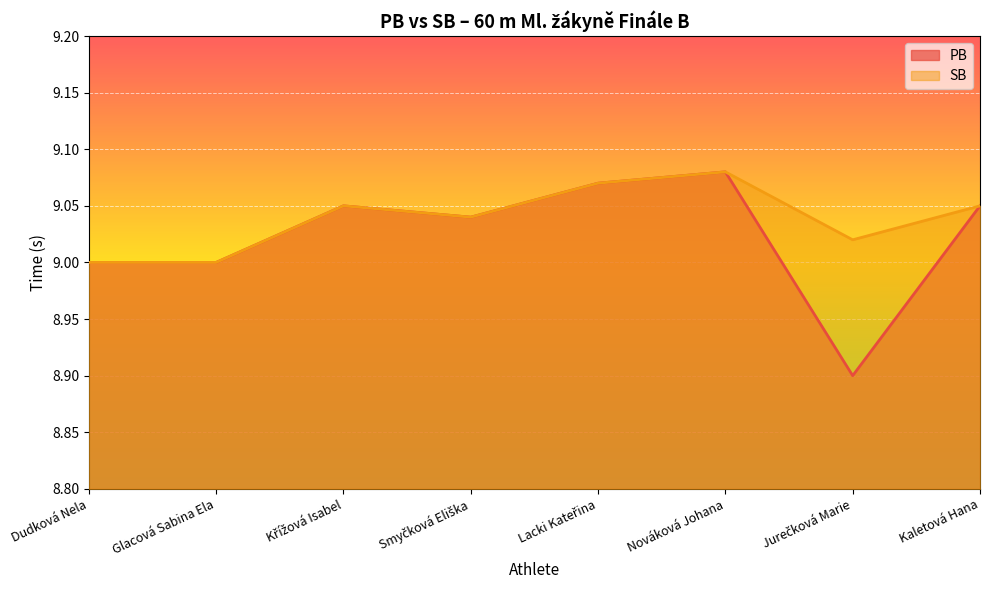

Reading left to right, list all the values displayed in this chart.

PB: Dudková Nela=9.0	Glacová Sabina Ela=9.0	Křížová Isabel=9.1	Smyčková Eliška=9.0	Lacki Kateřina=9.1	Nováková Johana=9.1	Jurečková Marie=8.9	Kaletová Hana=9.1
SB: Dudková Nela=9.0	Glacová Sabina Ela=9.0	Křížová Isabel=9.1	Smyčková Eliška=9.0	Lacki Kateřina=9.1	Nováková Johana=9.1	Jurečková Marie=9.0	Kaletová Hana=9.1